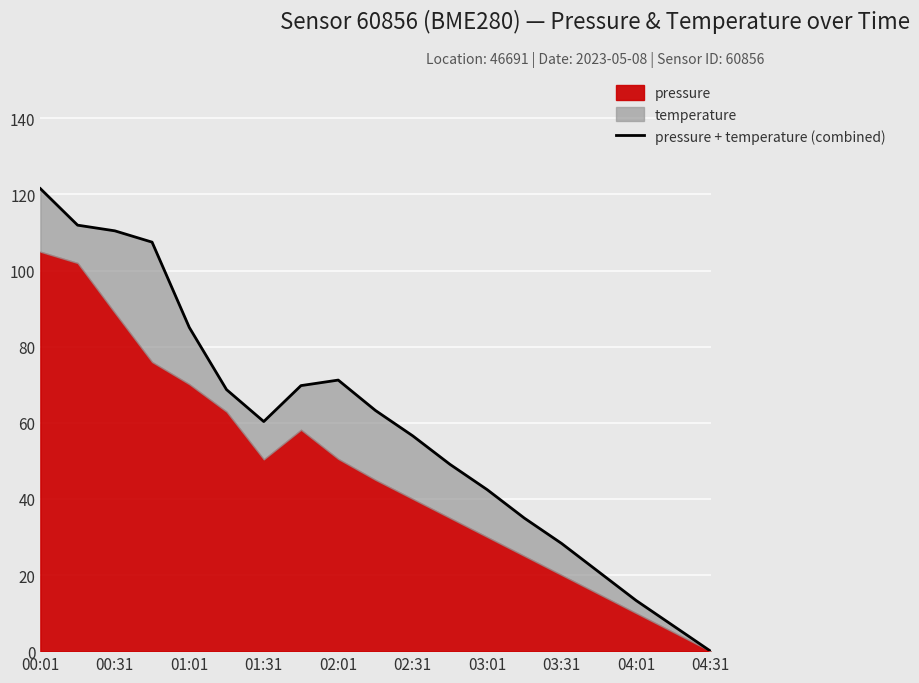

What is the value of the 9th point from the left?

71.2